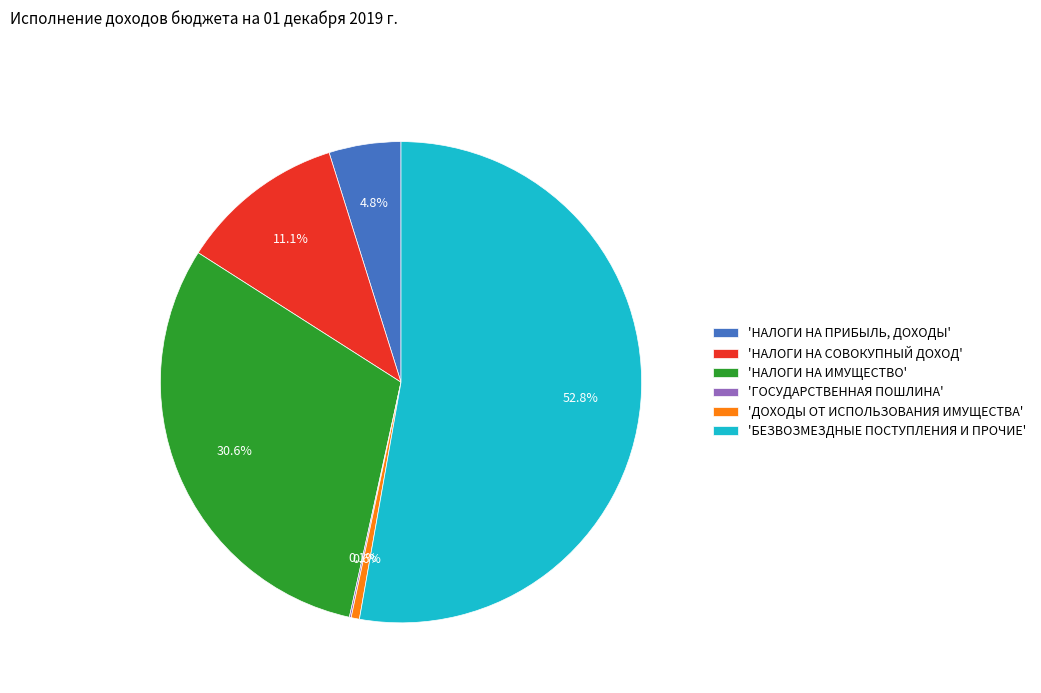

Which slice is the largest?

'БЕЗВОЗМЕЗДНЫЕ ПОСТУПЛЕНИЯ И ПРОЧИЕ'